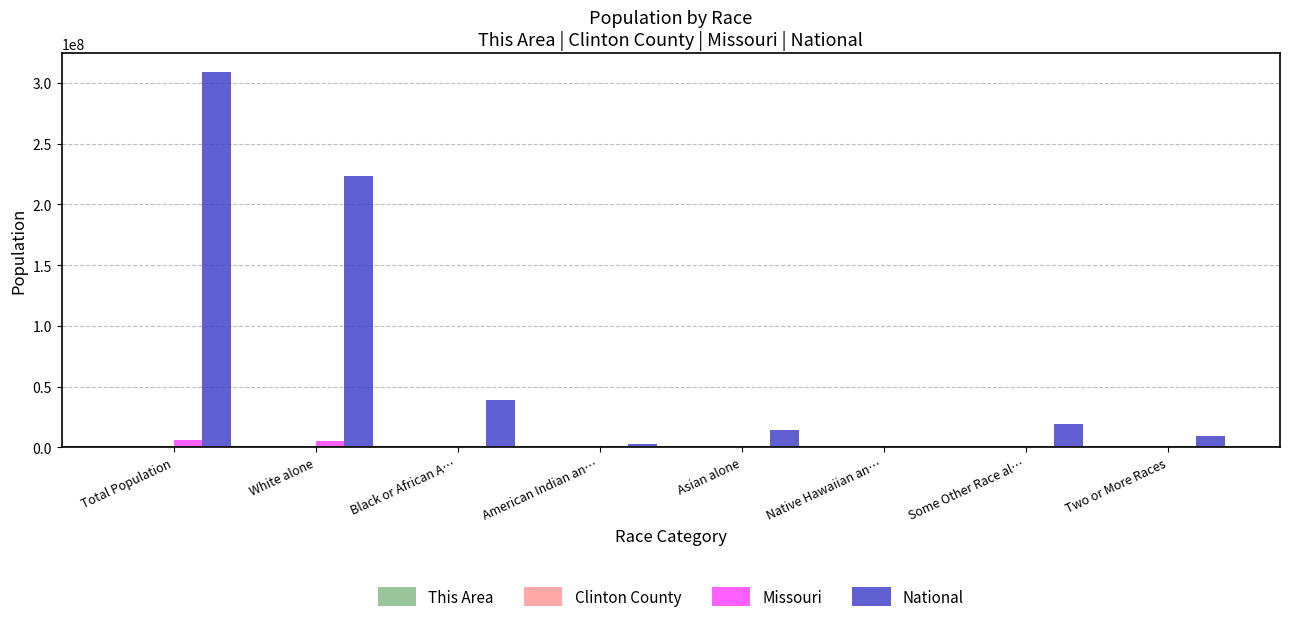

Between Black or African A… and Two or More Races, which series saw the biggest shift?

National